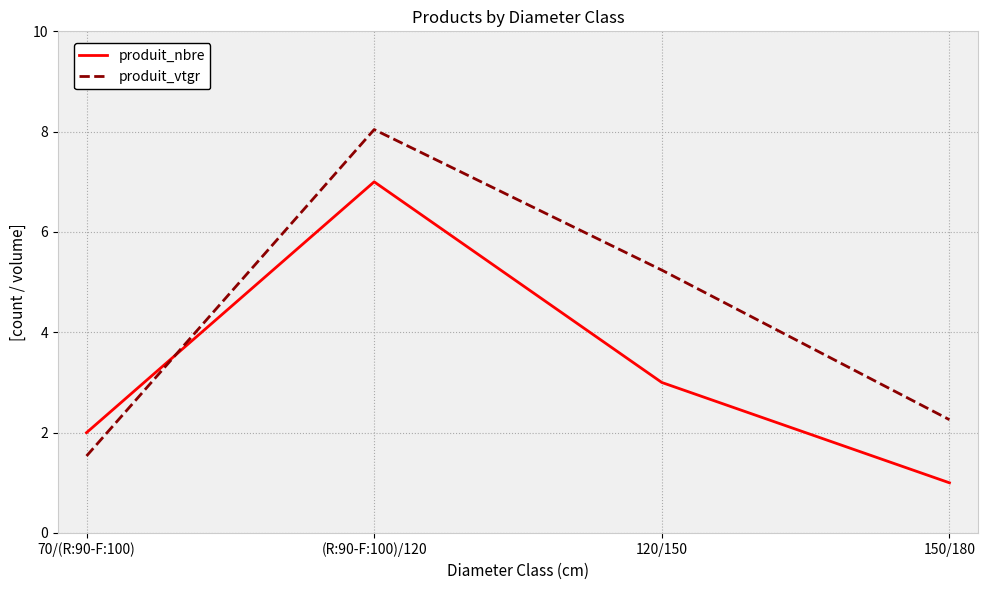

Which category has the lowest value in the produit_nbre series?

150/180